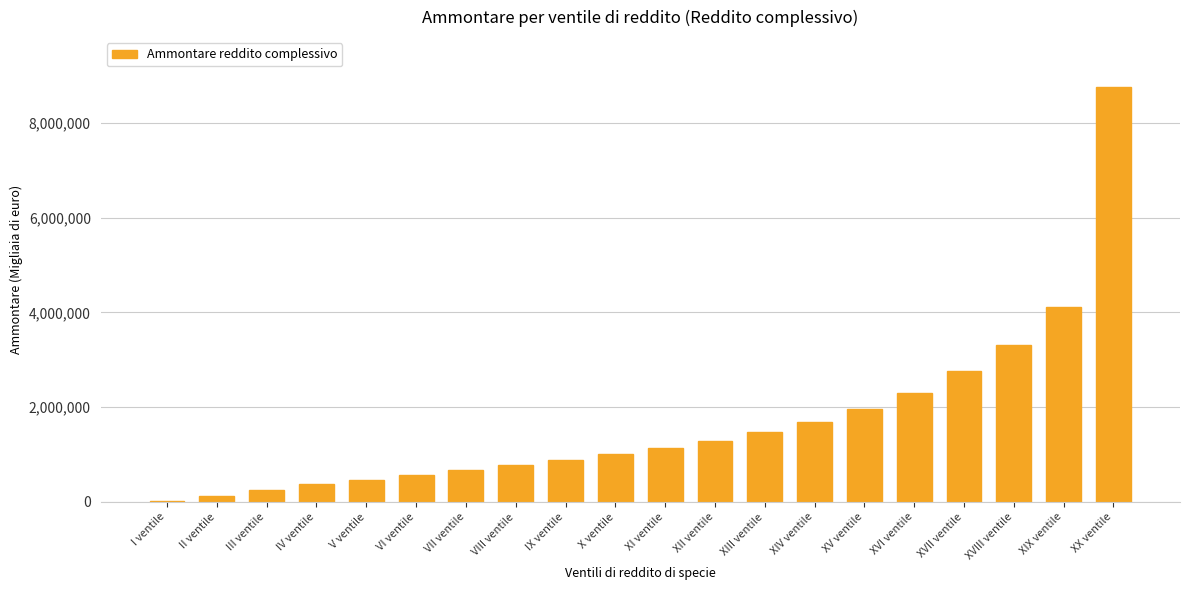

What is the ratio of the value at XIII ventile to the value at III ventile?

5.7